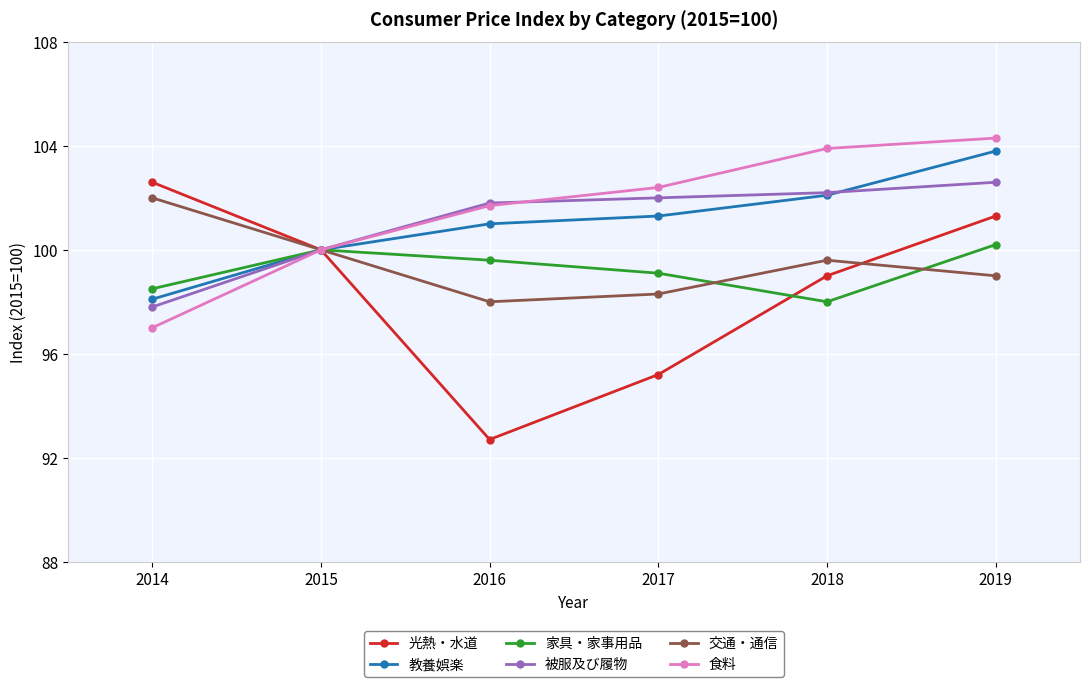

True or false: 被服及び履物 and 食料 cross at least once.

True